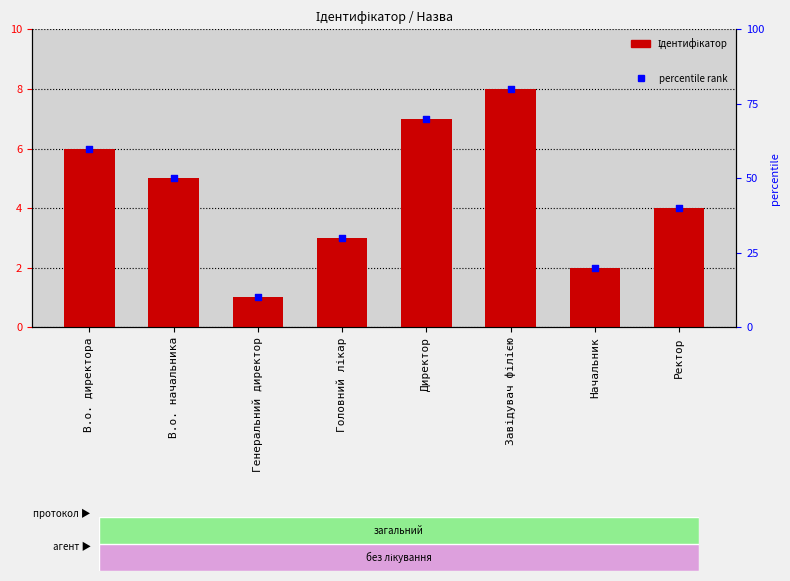

Which series reaches the maximum Y coordinate?

percentile rank